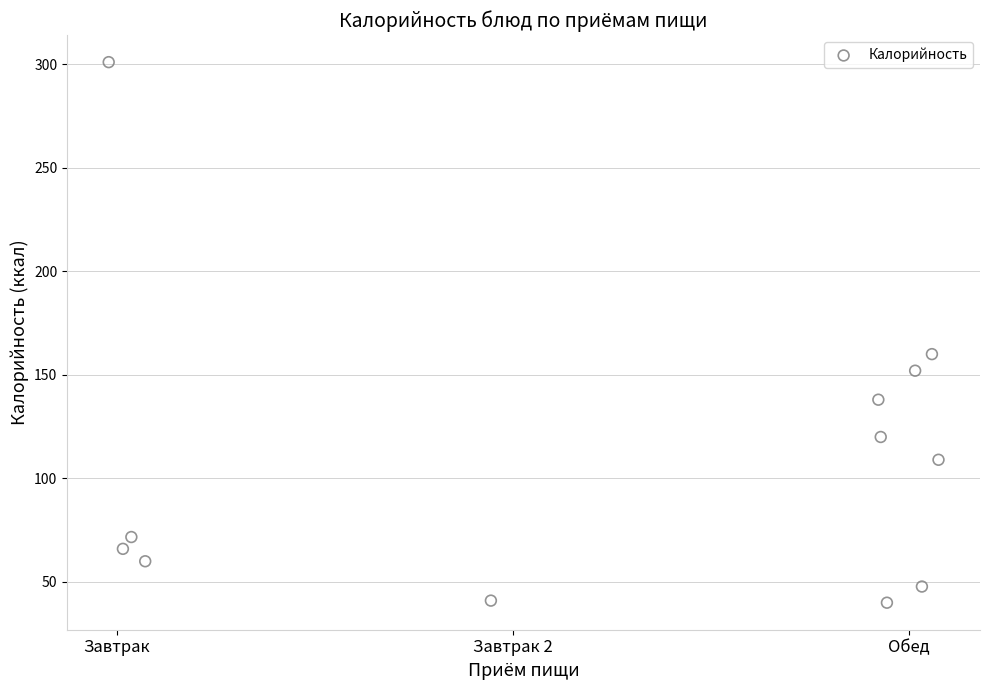

What is the average Y value?

108.9